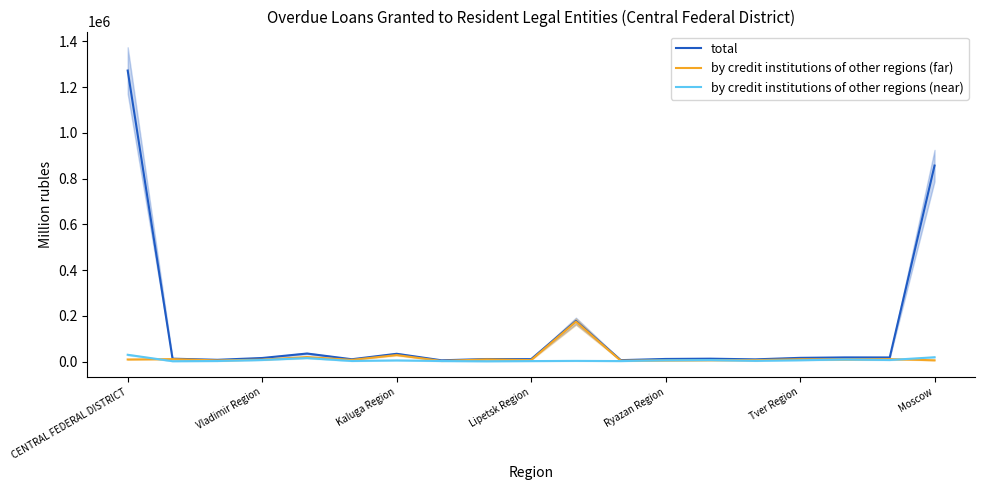

Is the value of by credit institutions of other regions (near) at CENTRAL FEDERAL DISTRICT greater than the value of total at Moscow?

No